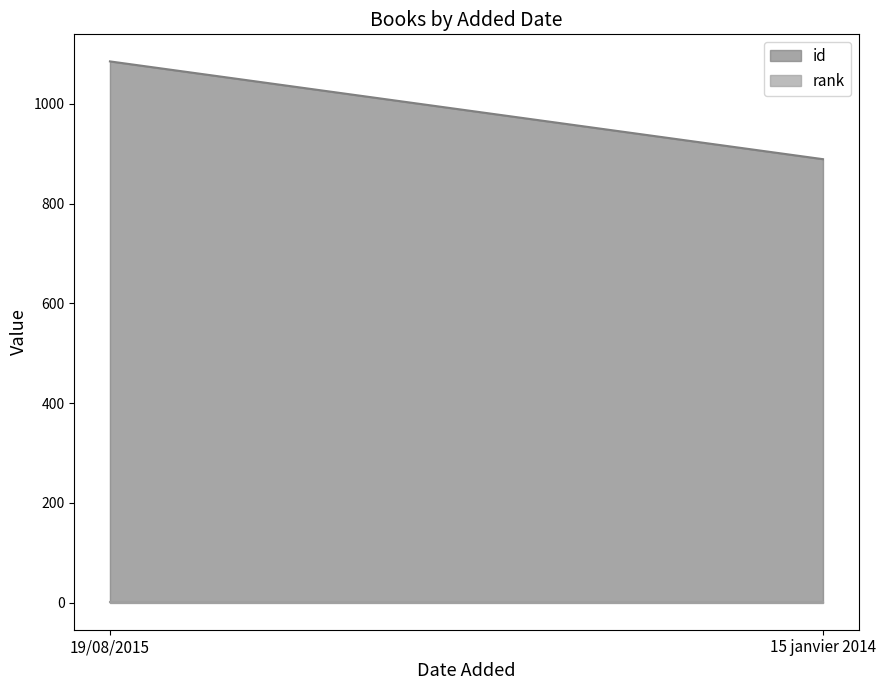

Reading left to right, what are all the values shown in this chart?

id: 19/08/2015=1085	15 janvier 2014=889
rank: 19/08/2015=1	15 janvier 2014=1